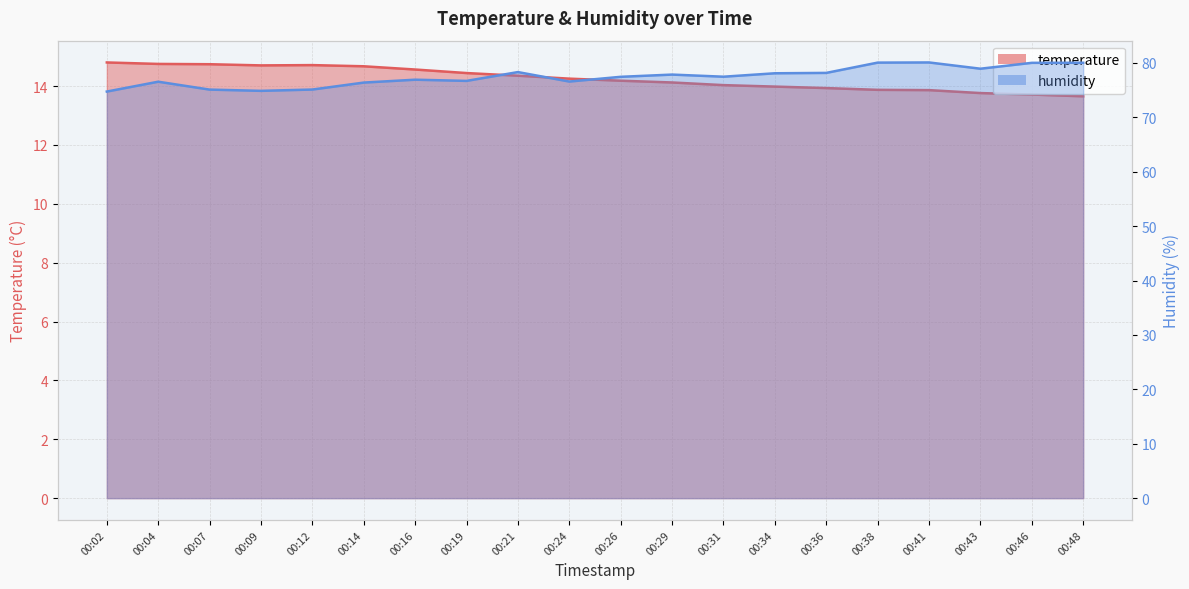

Is it true that humidity equals 74.8 at 00:02?

True